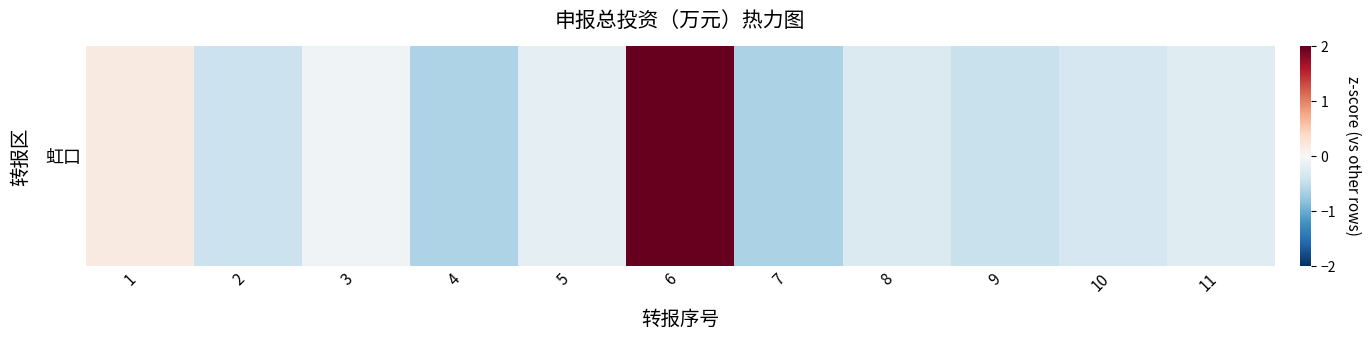

Which has a higher value, 1 or 4?

1